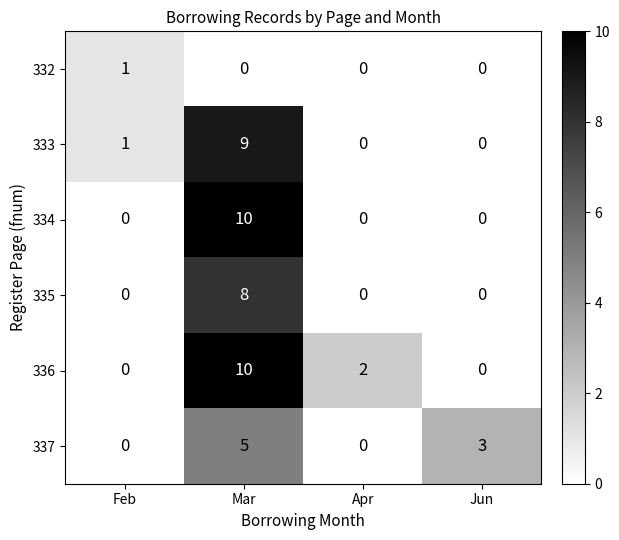

The value of 336 at Mar is 10. True or false?

True